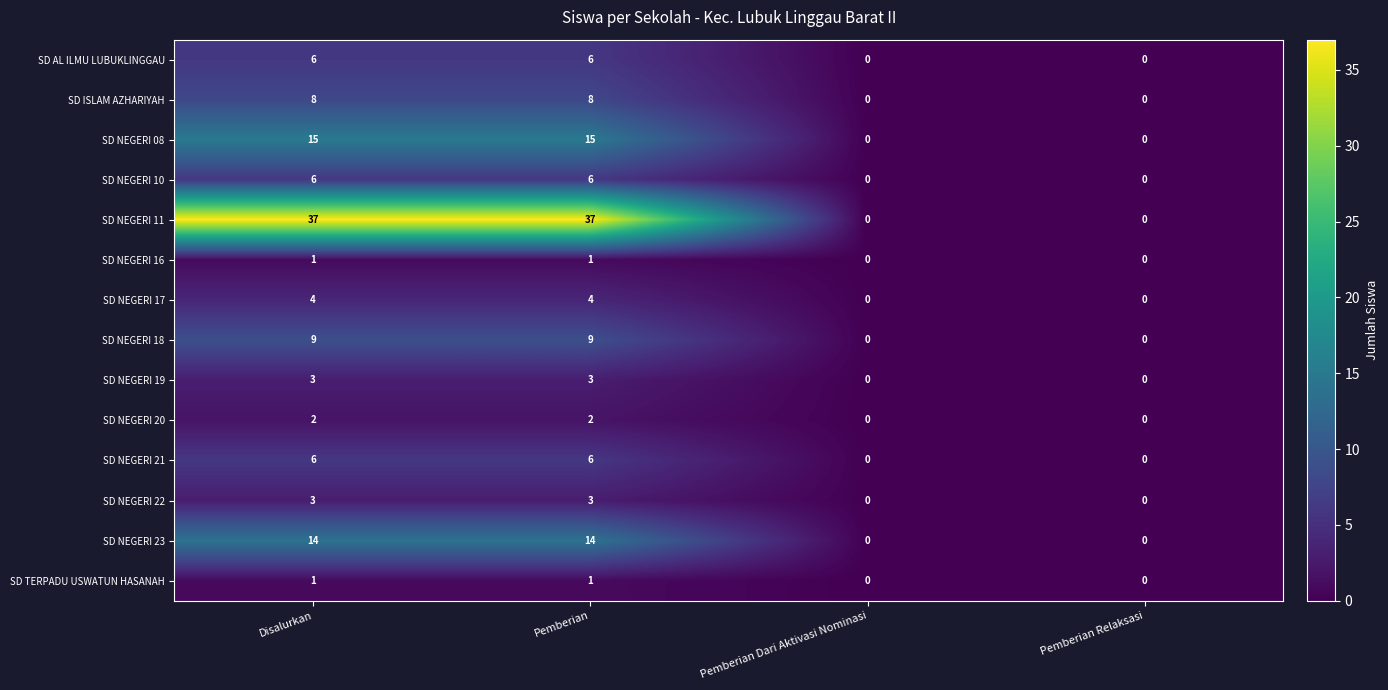

Which series changed the most between Pemberian and Pemberian Relaksasi?

SD NEGERI 11